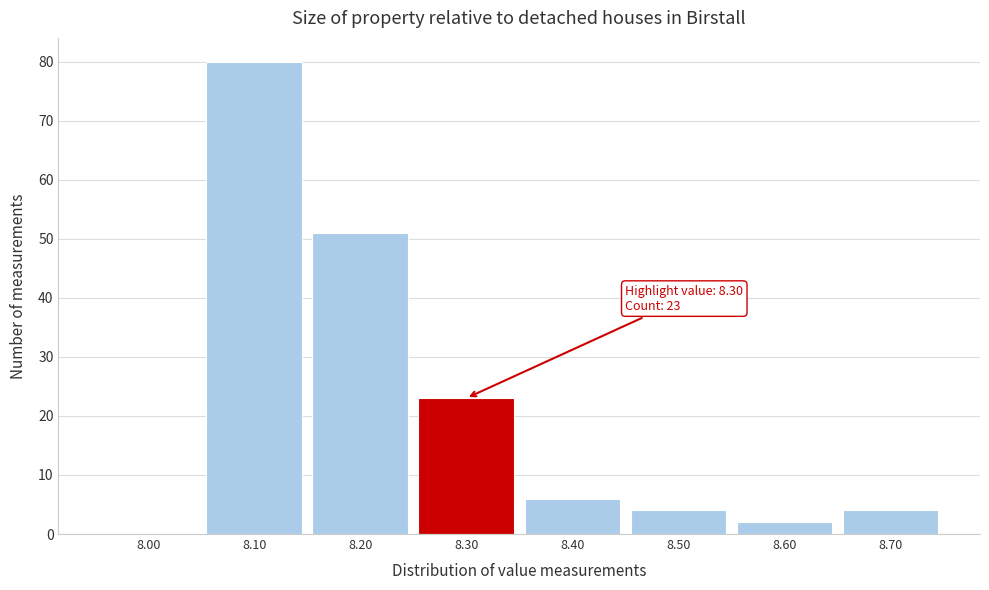

Over which range of the x-axis is the bar tallest?

8.05 to 8.15